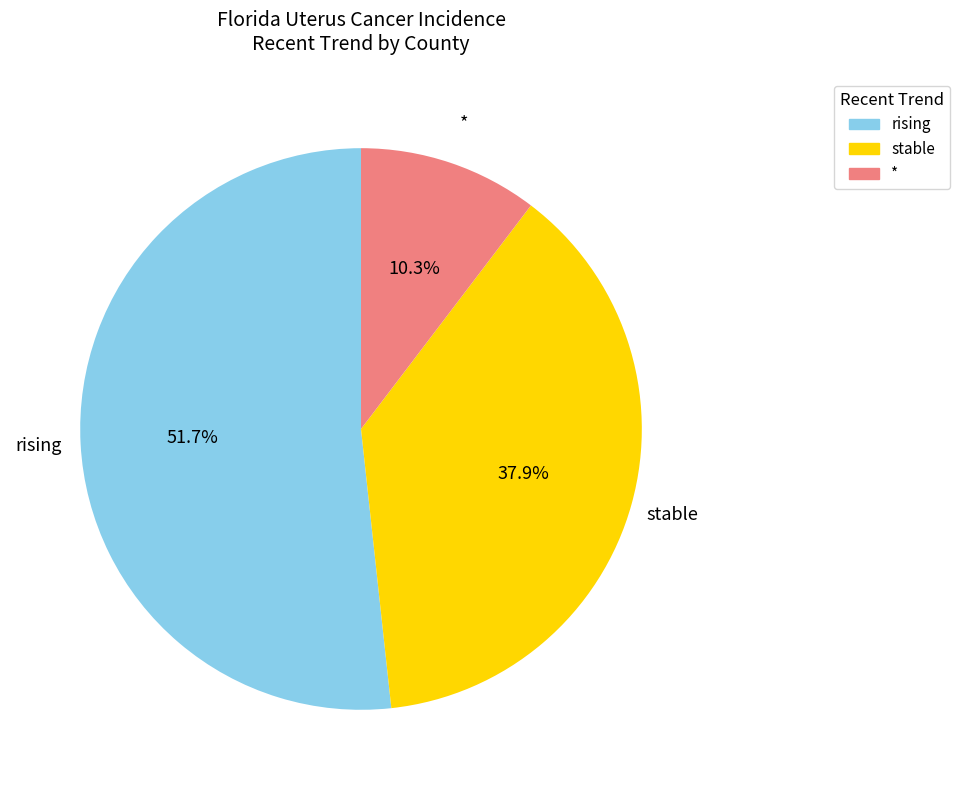

Which slice is the largest?

rising